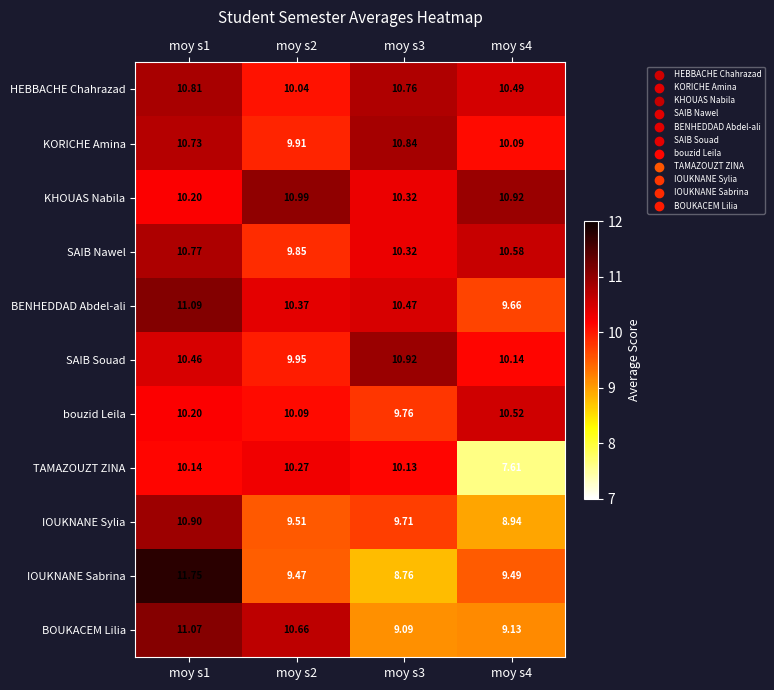

Which series changed the most between moy s2 and moy s4?

TAMAZOUZT ZINA